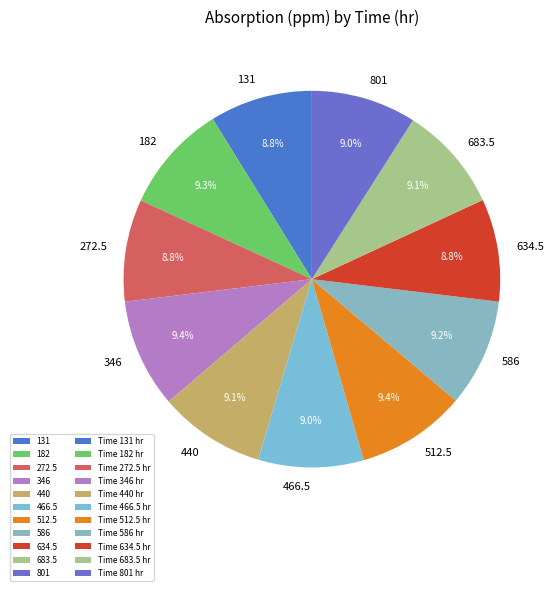

Approximately how many times larger is the value at 634.5 compared to 440?

1.0